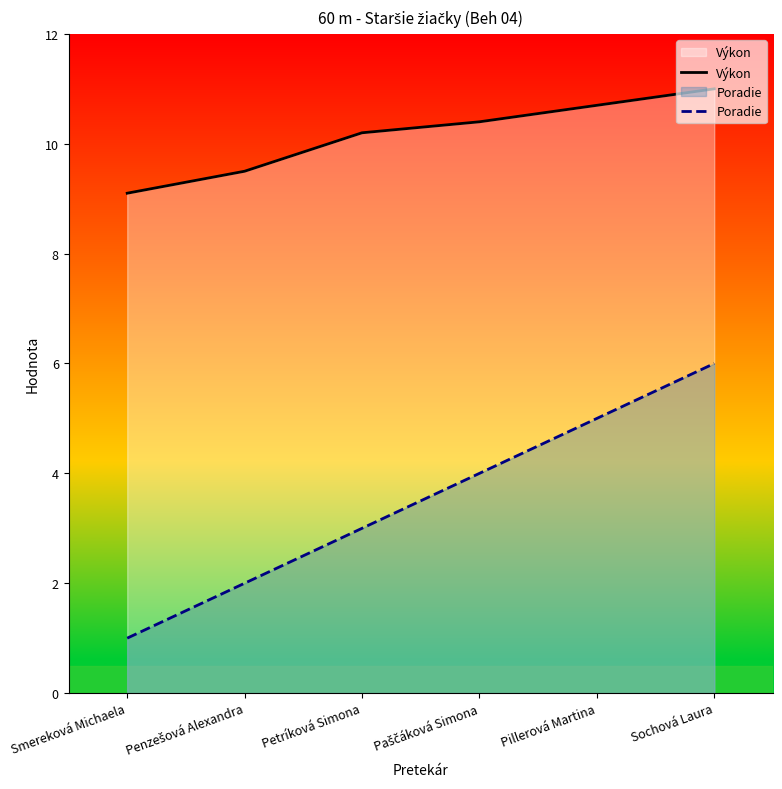

What is the value of the Poradie point at the 5th from the left?

5.0